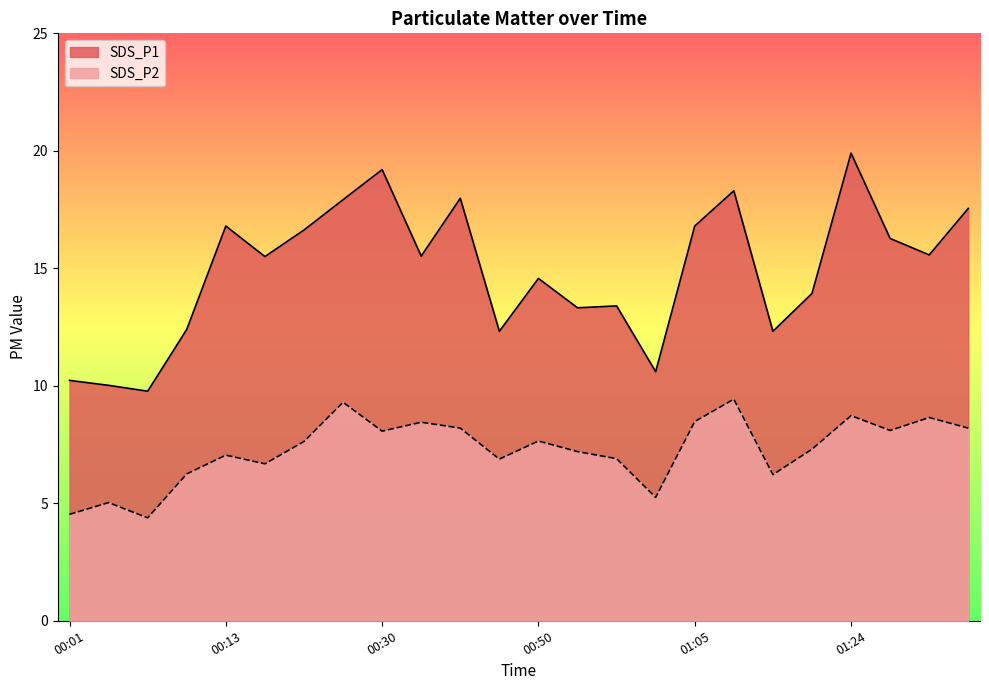

What is the maximum value for SDS_P2?

9.4